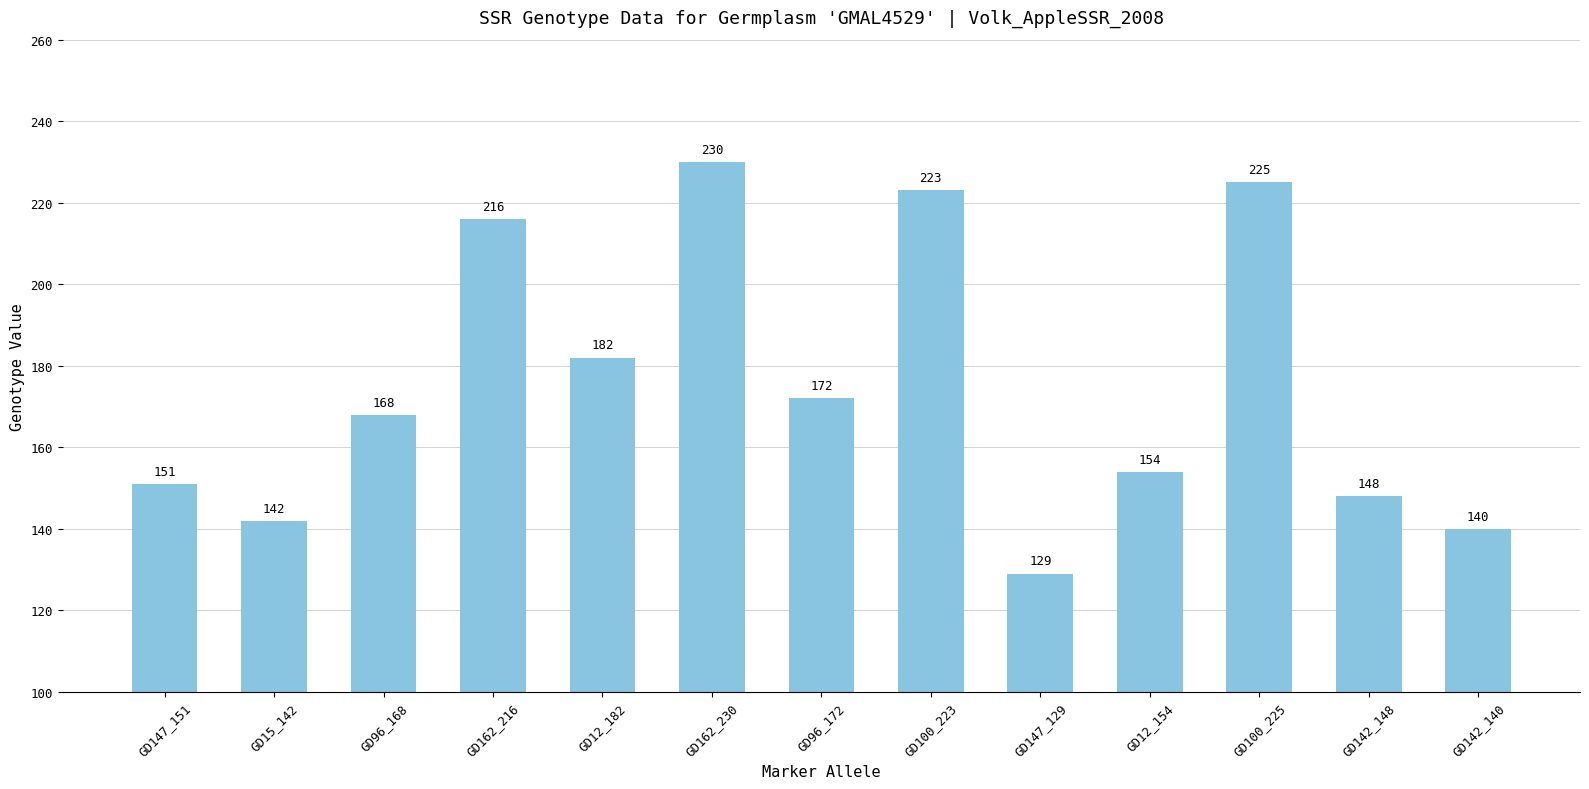

Reading left to right, list all the values displayed in this chart.

GD147_151=151	GD15_142=142	GD96_168=168	GD162_216=216	GD12_182=182	GD162_230=230	GD96_172=172	GD100_223=223	GD147_129=129	GD12_154=154	GD100_225=225	GD142_148=148	GD142_140=140